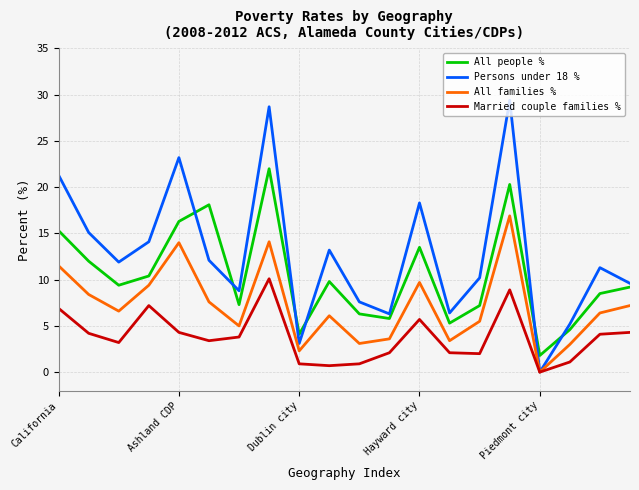

In Persons under 18 %, how many points are lower than both neighbors (excluding endpoints)?

6